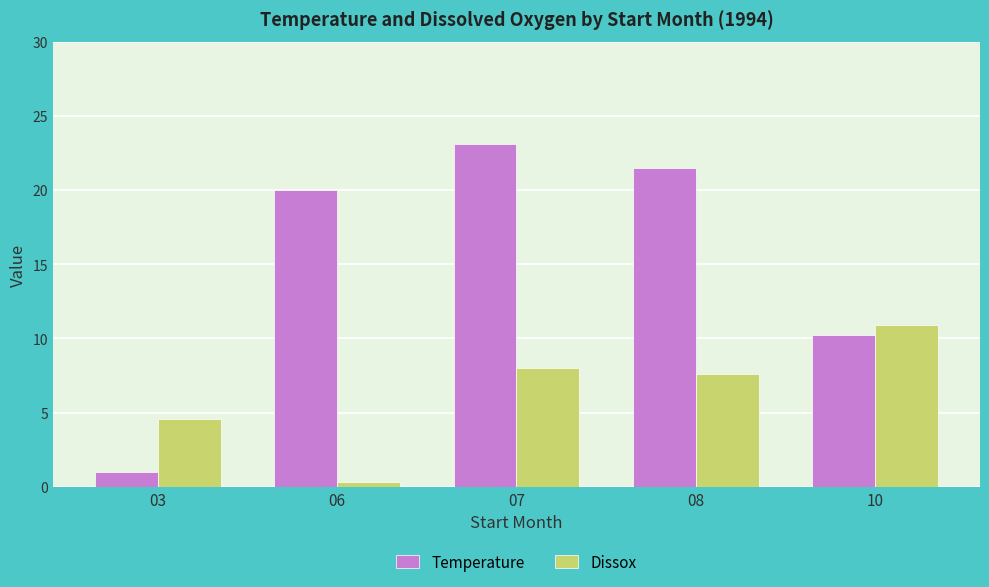

What is the total value across all series at 07?

31.1